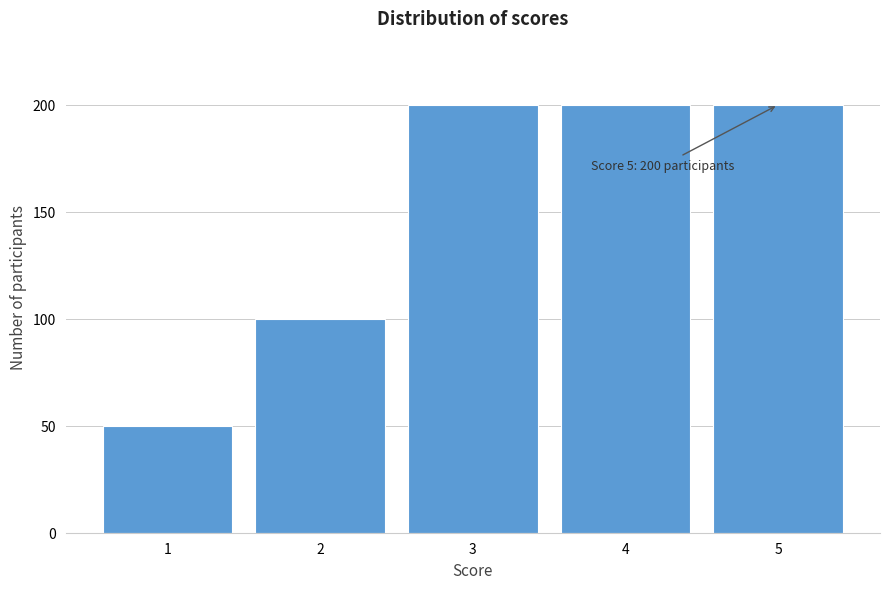

Reading left to right, transcribe all the data shown in this chart.

50	100	200	200	200